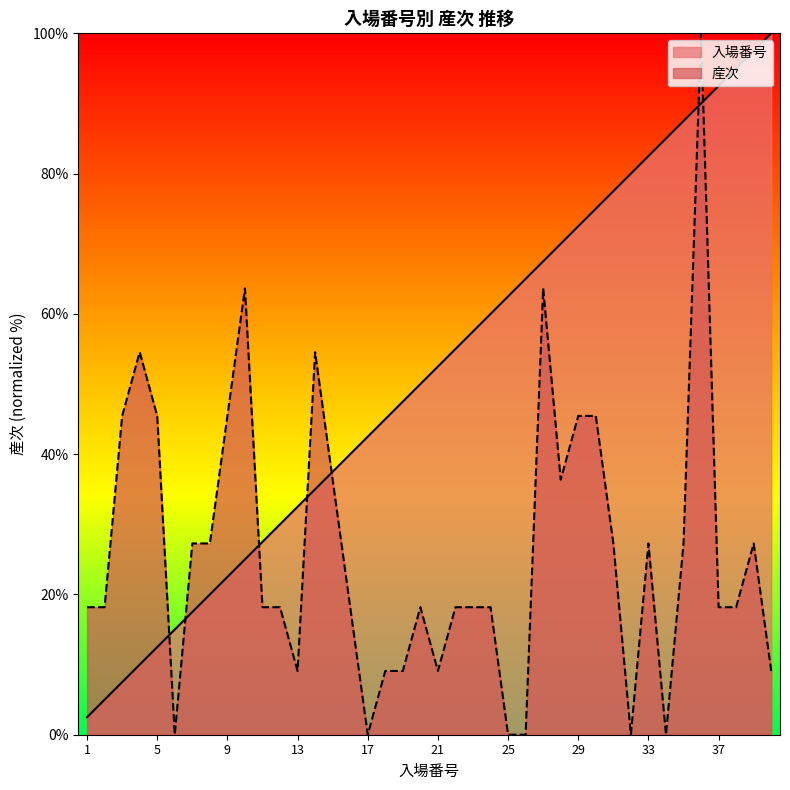

List the series in order of their overall mean, highest first.

入場番号, 産次